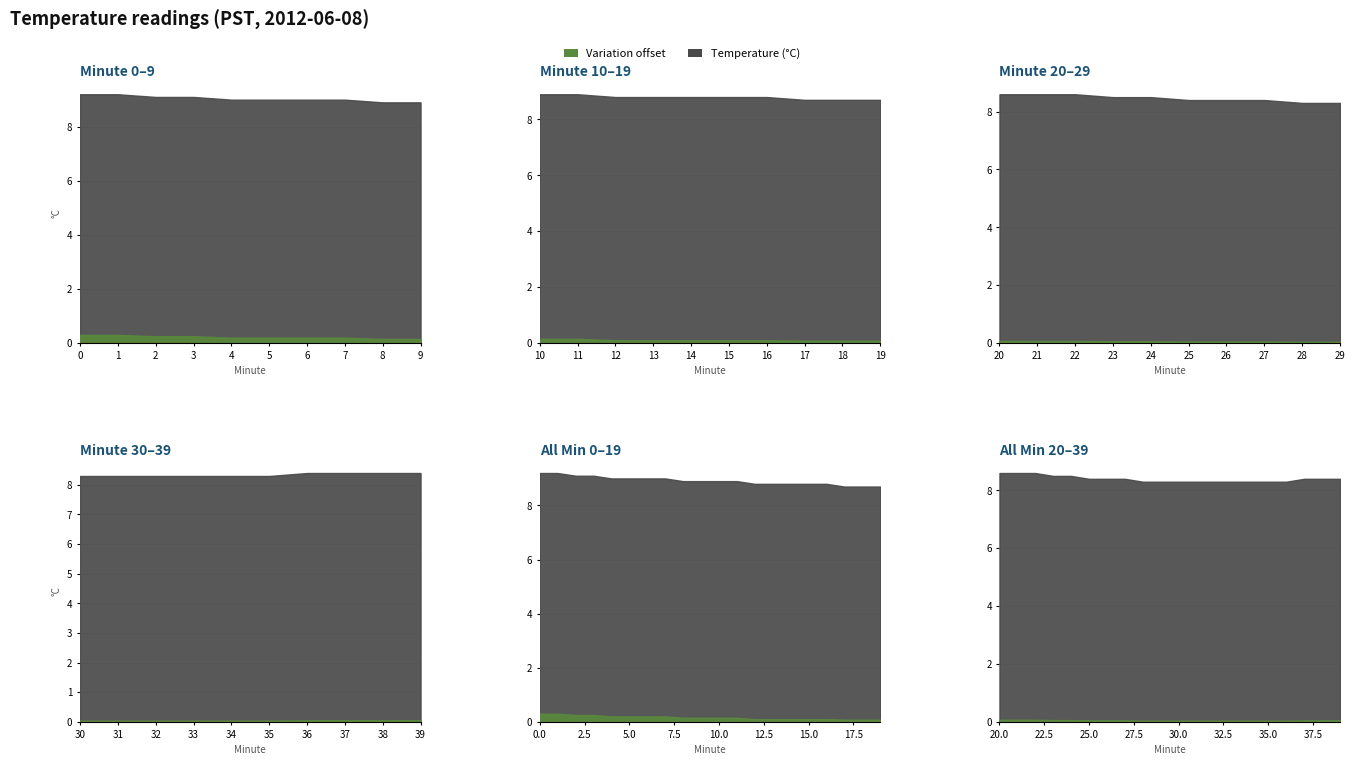

List the labels in order of Hour 0 (00:00-00:59) value, smallest first.

17, 18, 19, 12, 13, 14, 15, 16, 8, 9, 10, 11, 4, 5, 6, 7, 2, 3, 0, 1